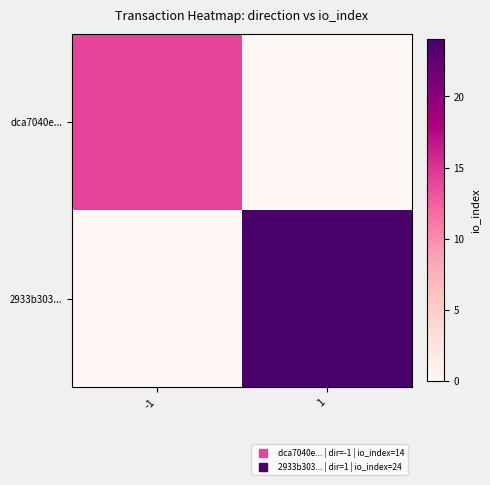

Which series has the largest total across all categories?

2933b303...